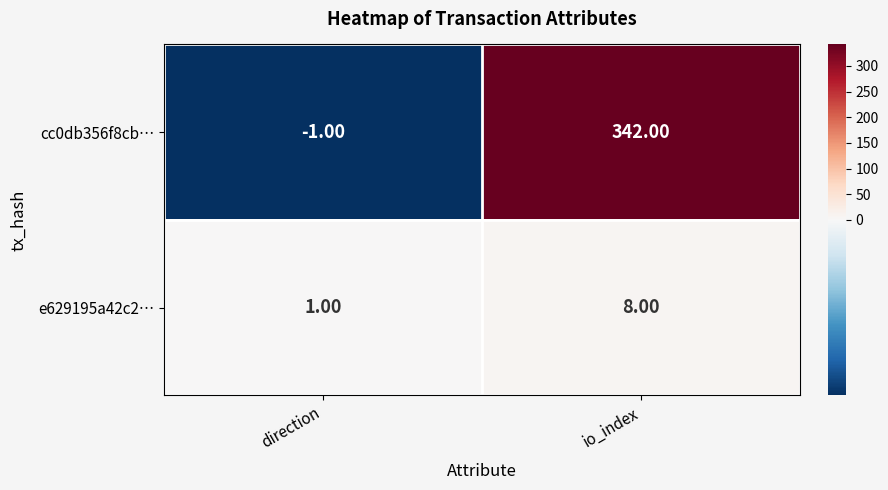

Count the number of data series in this chart.

2